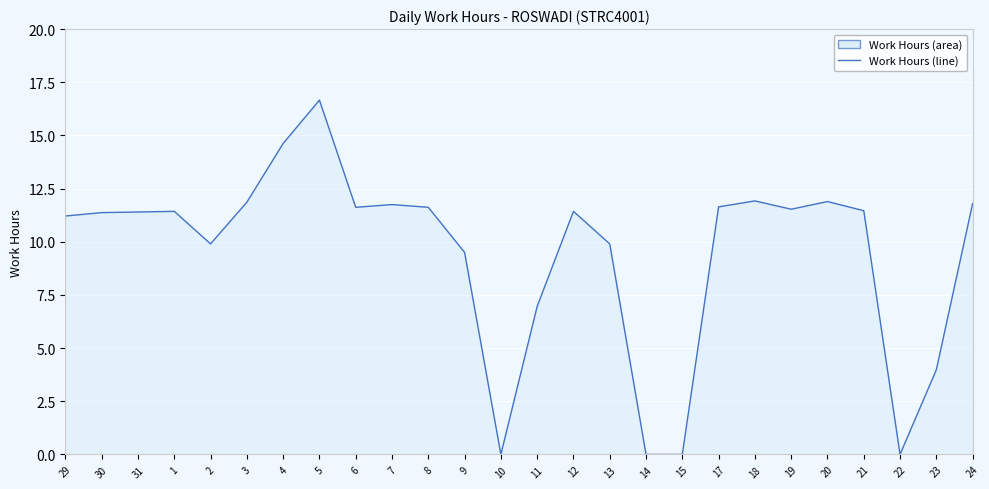

What is the greatest value displayed?

16.7